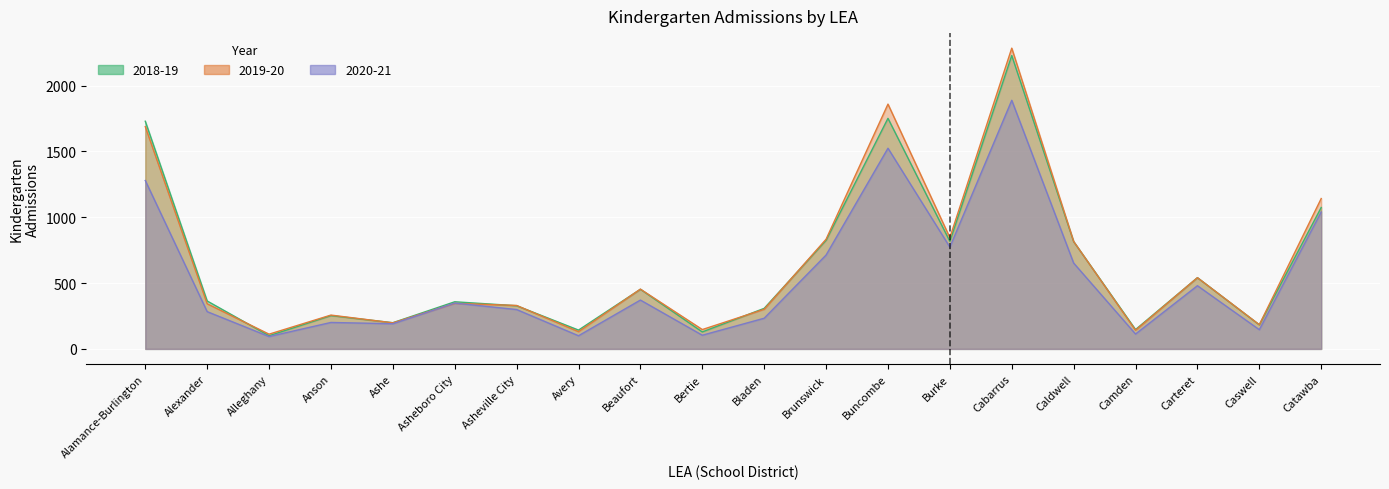

What is the minimum value for 2018-19?

100